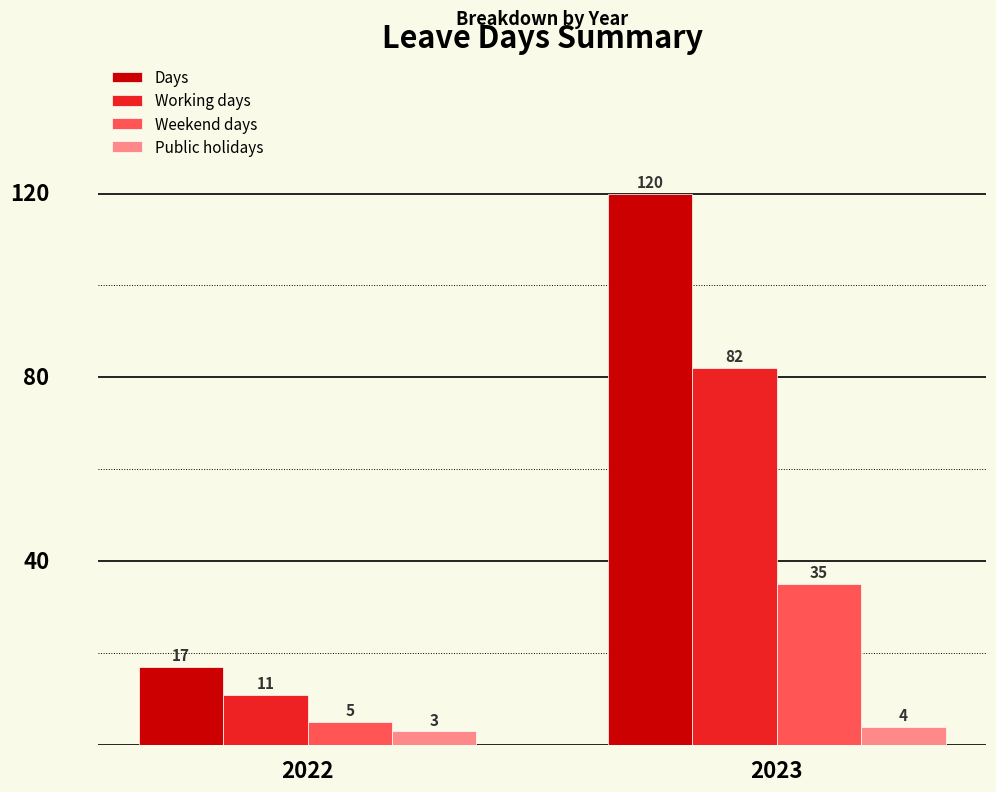

True or false: Days has a value of 22 at 2022.

False